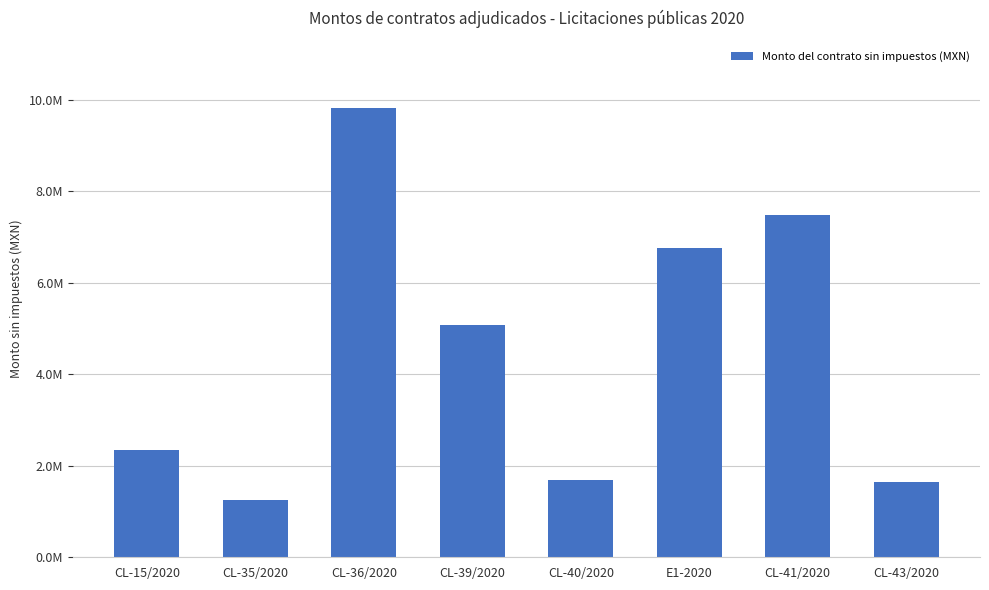

What is the average value?

4505772.7